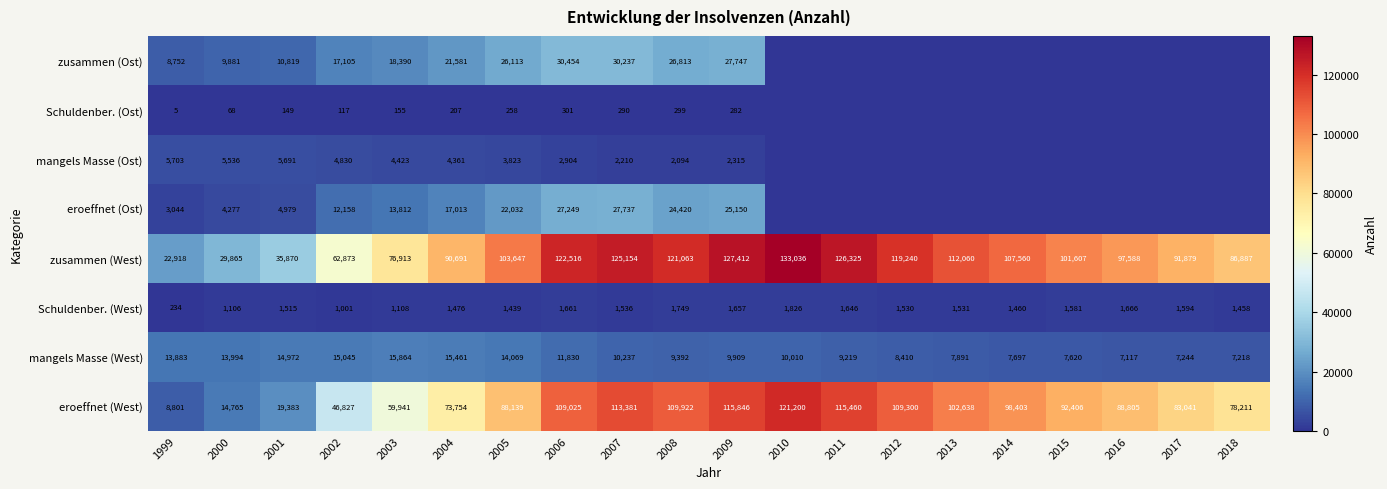

The eroeffnet (West) series shows 31194 at 2009. True or false?

False